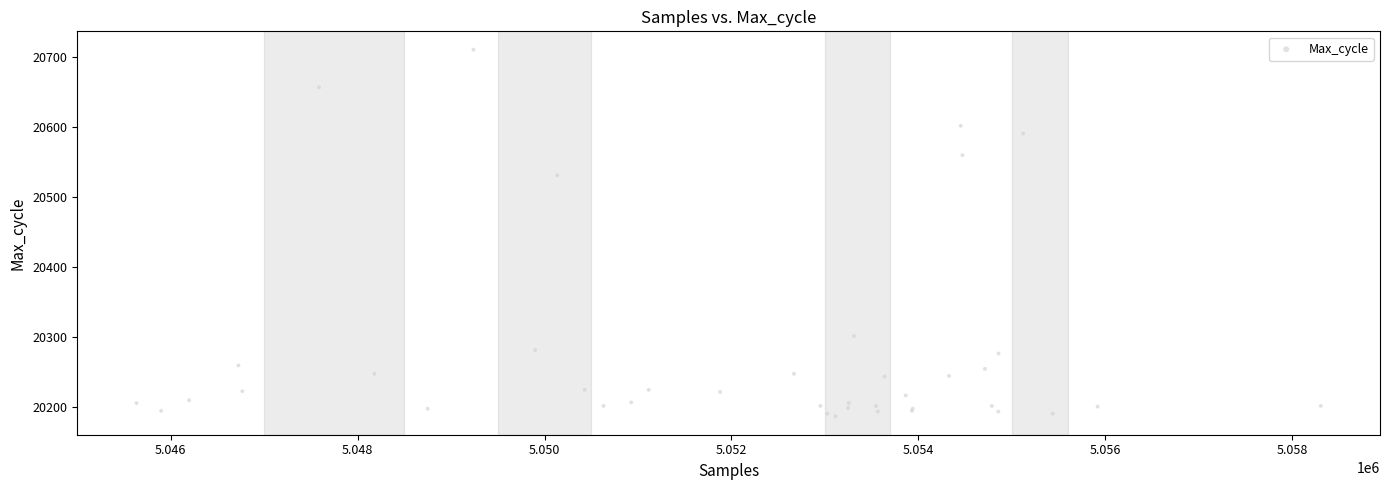

What Y value in the scatter plot is closest to 20448?

20531